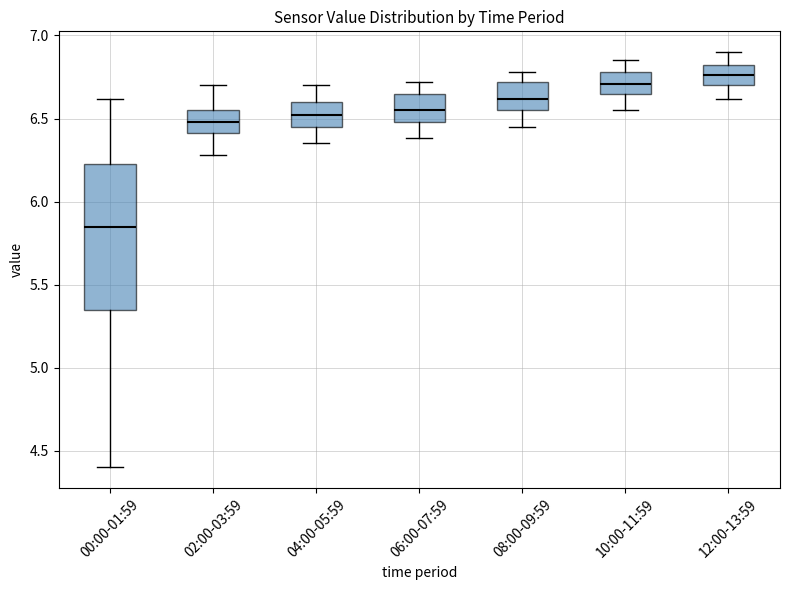

Where is the upper edge of the box for 10:00-11:59 on the y-axis? The values are not printed on the chart, so give them approximately, as read against the axis.

6.80